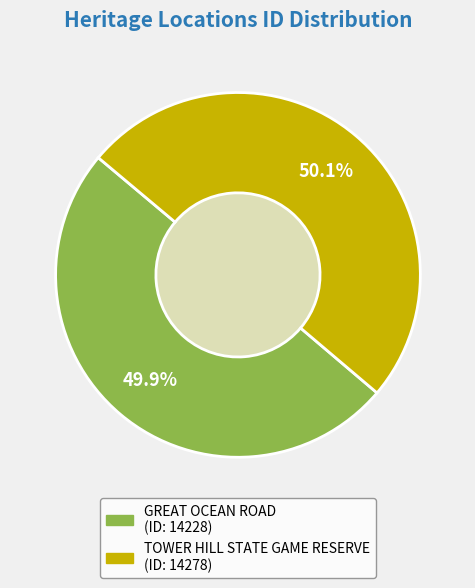

How many segments does this pie chart have?

2